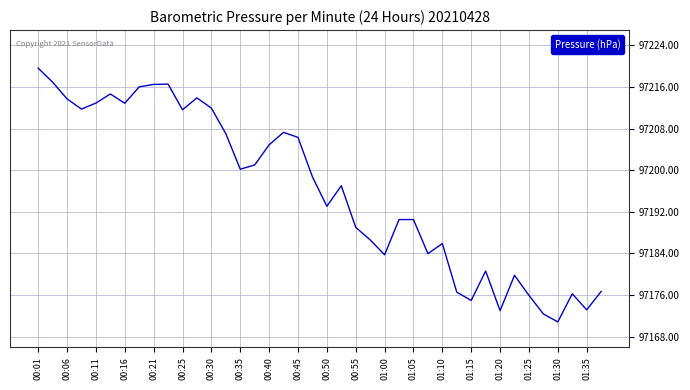

What is the difference between the maximum and minimum values?

48.8